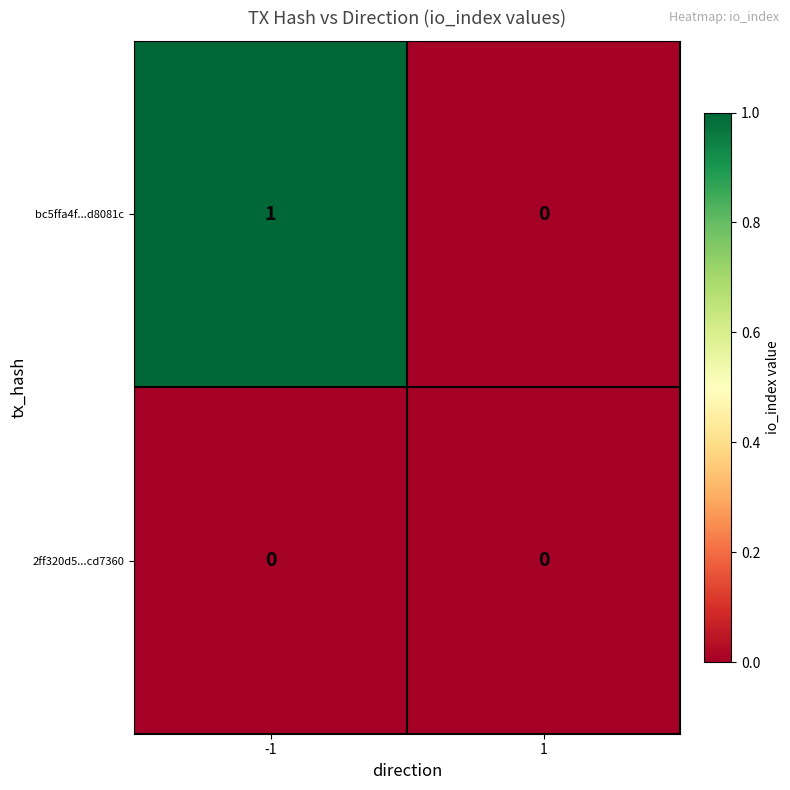

Rank the series by their average value, from lowest to highest.

2ff320d5...cd7360, bc5ffa4f...d8081c